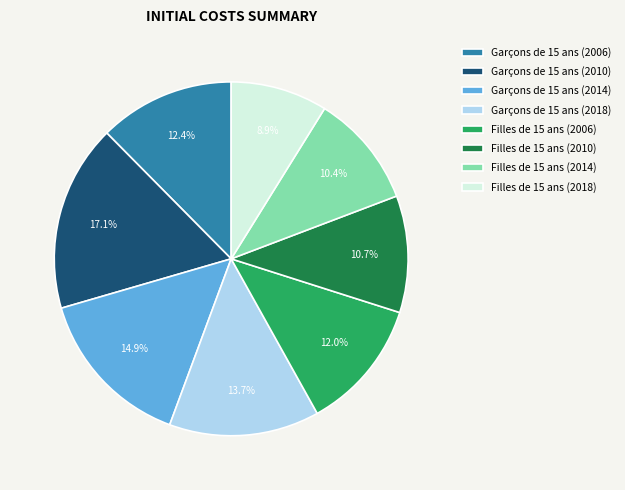

To the nearest percent, what percentage of the pie is Filles de 15 ans (2018)?

9%